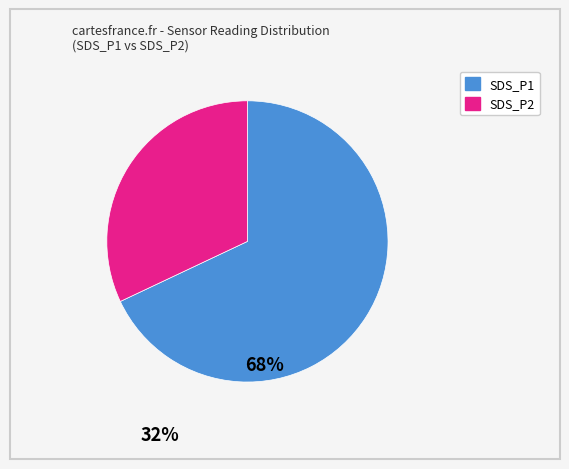

Count the number of slices in the pie.

2